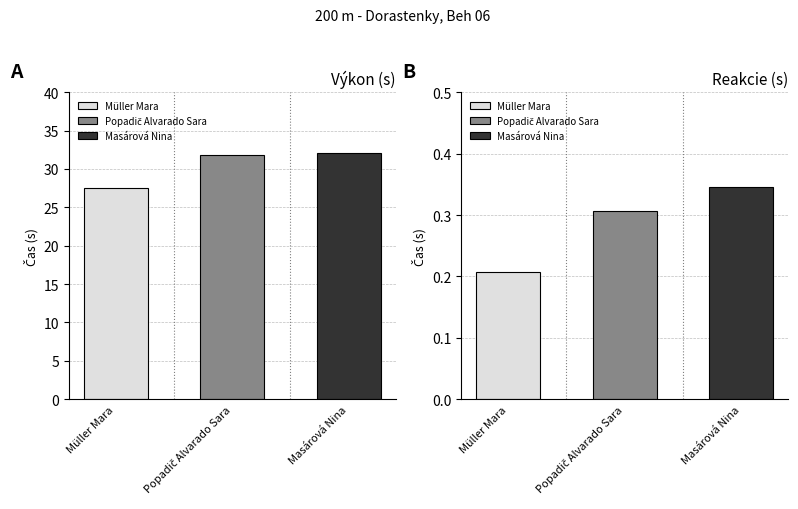

At how many categories does at least one series exceed 27?

3